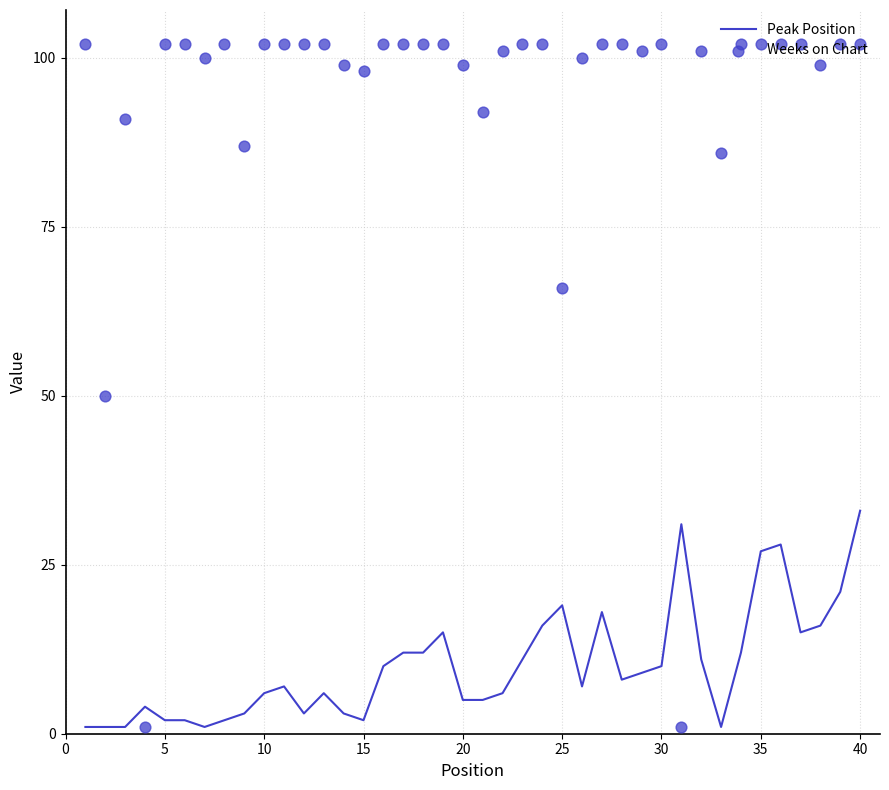

Which series reaches the maximum Y coordinate?

Weeks on Chart